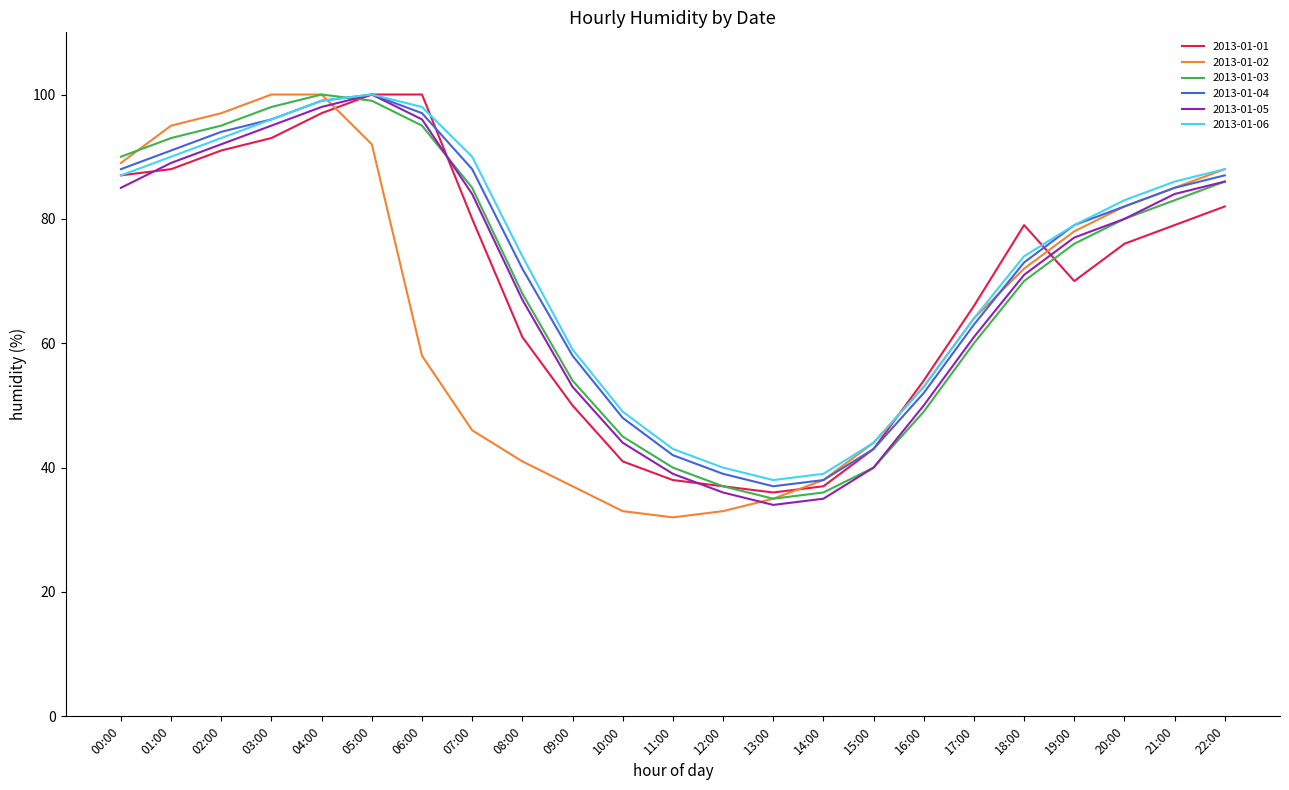

What is the total value across all series at 04:00?

593